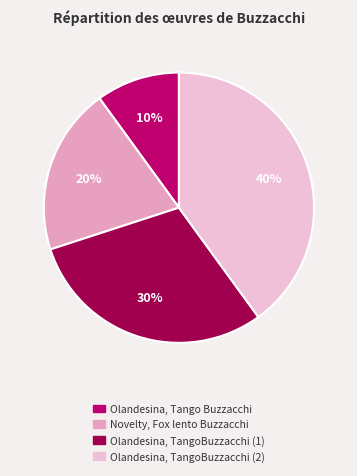

To the nearest percent, what is the difference between the largest and smallest slice percentages?

30%